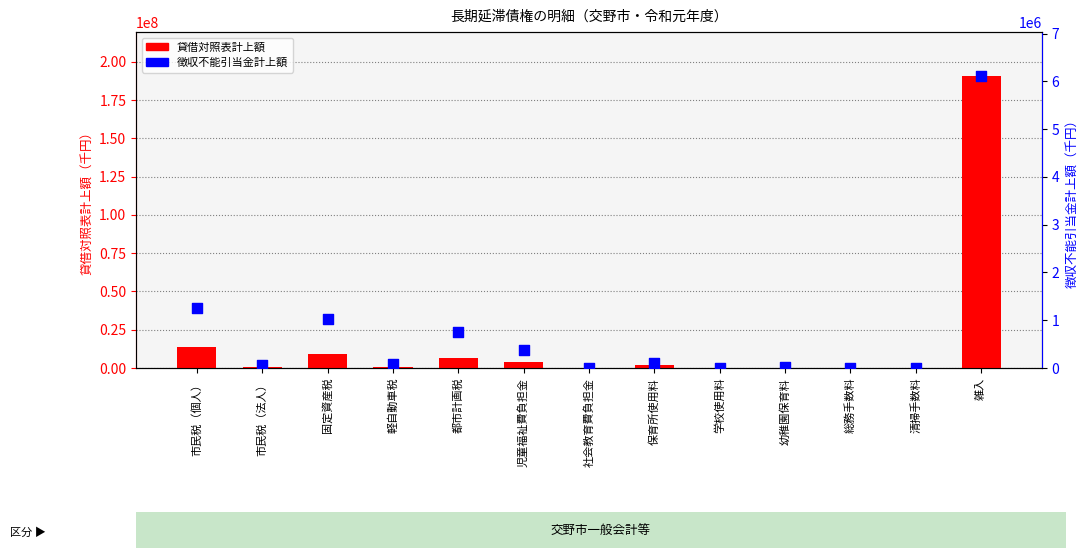

What are all the series names shown in the legend?

貸借対照表計上額, 徴収不能引当金計上額